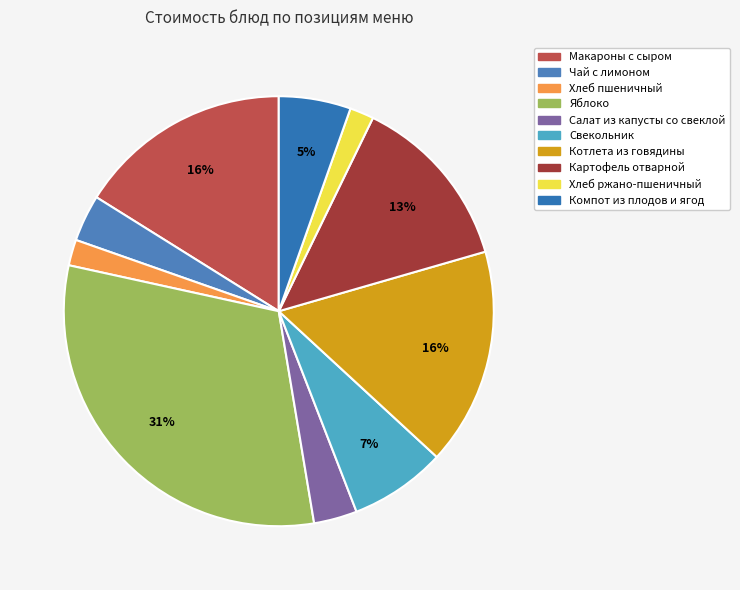

To the nearest percent, what percentage of the pie is Котлета из говядины?

16%